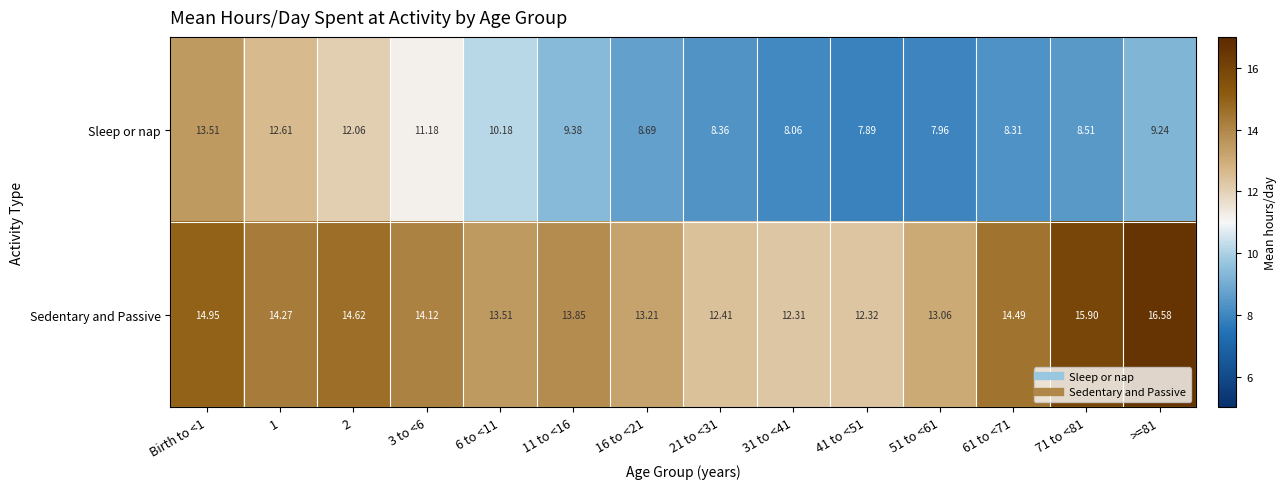

Rank the series by their average value, from lowest to highest.

Sleep or nap, Sedentary and Passive